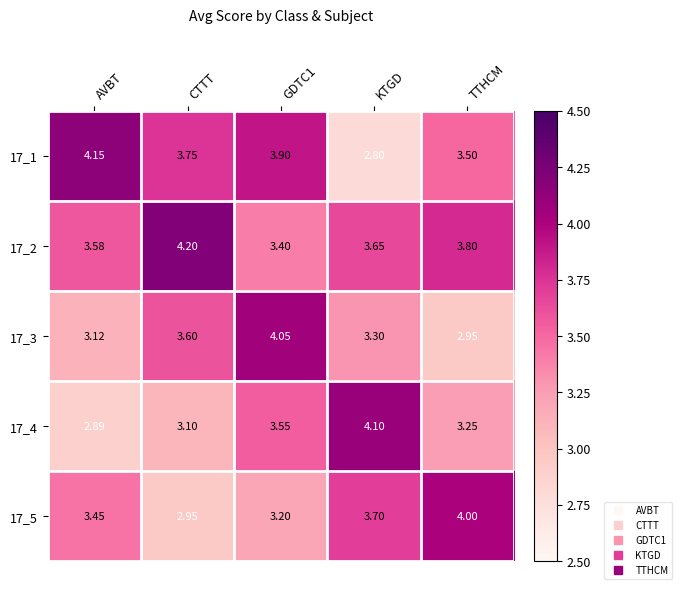

At which label does 17_1 first exceed 3?

AVBT